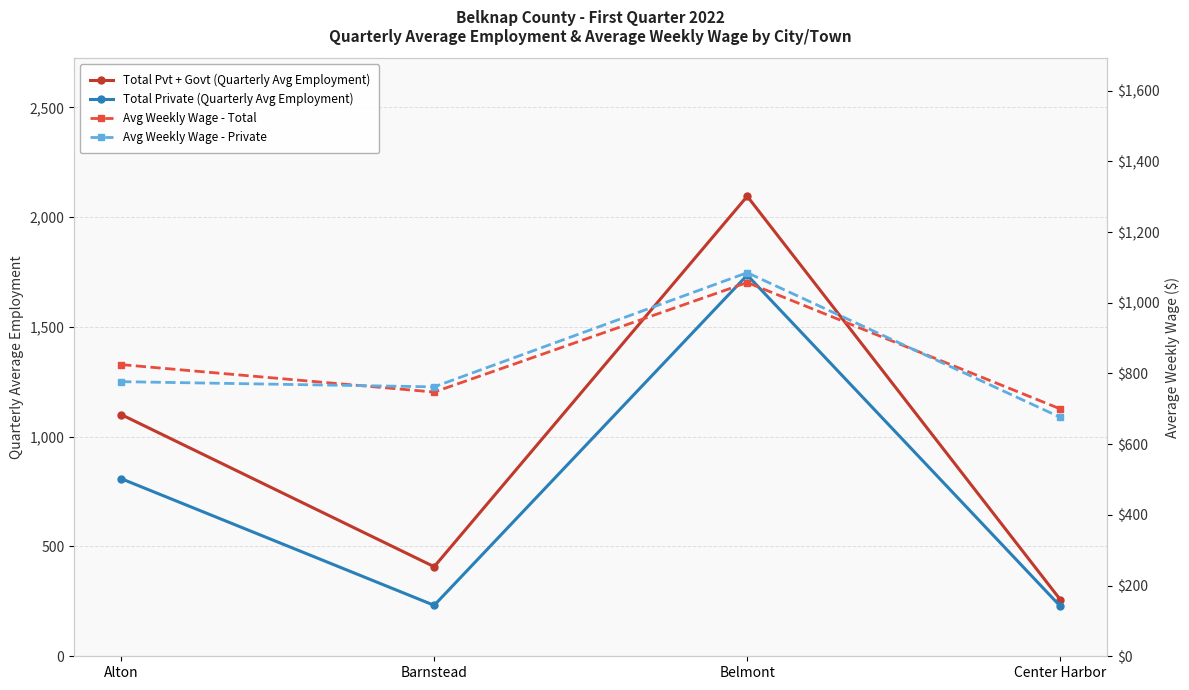

What is the difference between the second highest and minimum values in the Avg Weekly Wage - Private series?

100.9